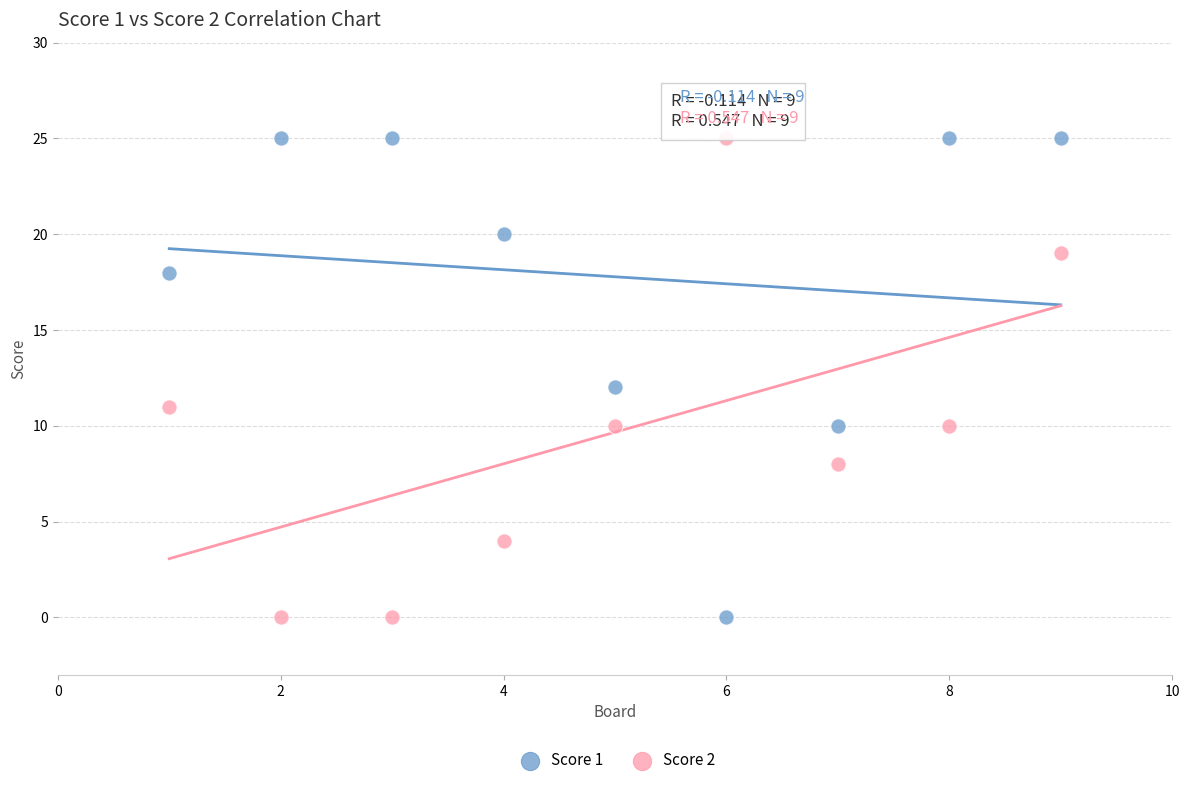

What is the X range (max minus min) for the scatter plot?

8